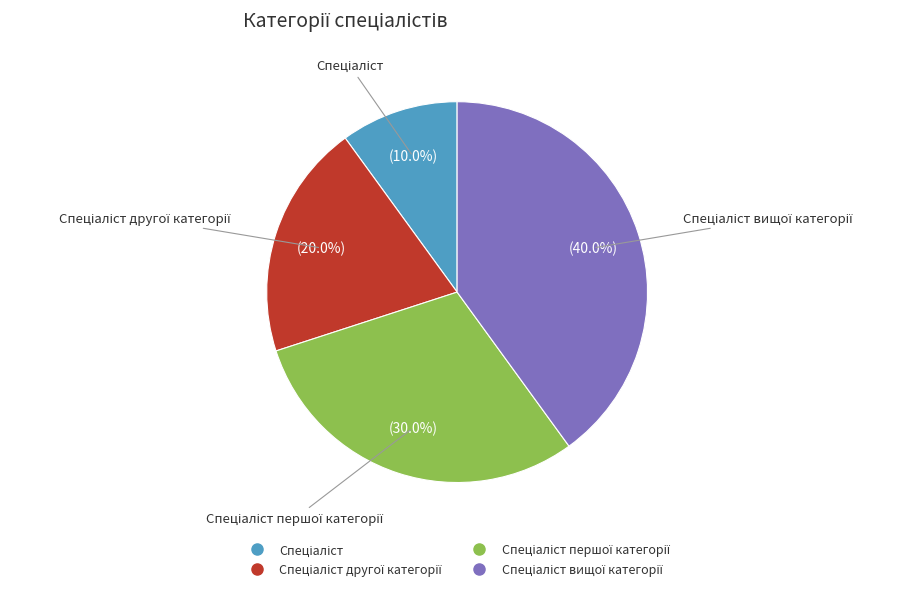

Count the number of slices in the pie.

4